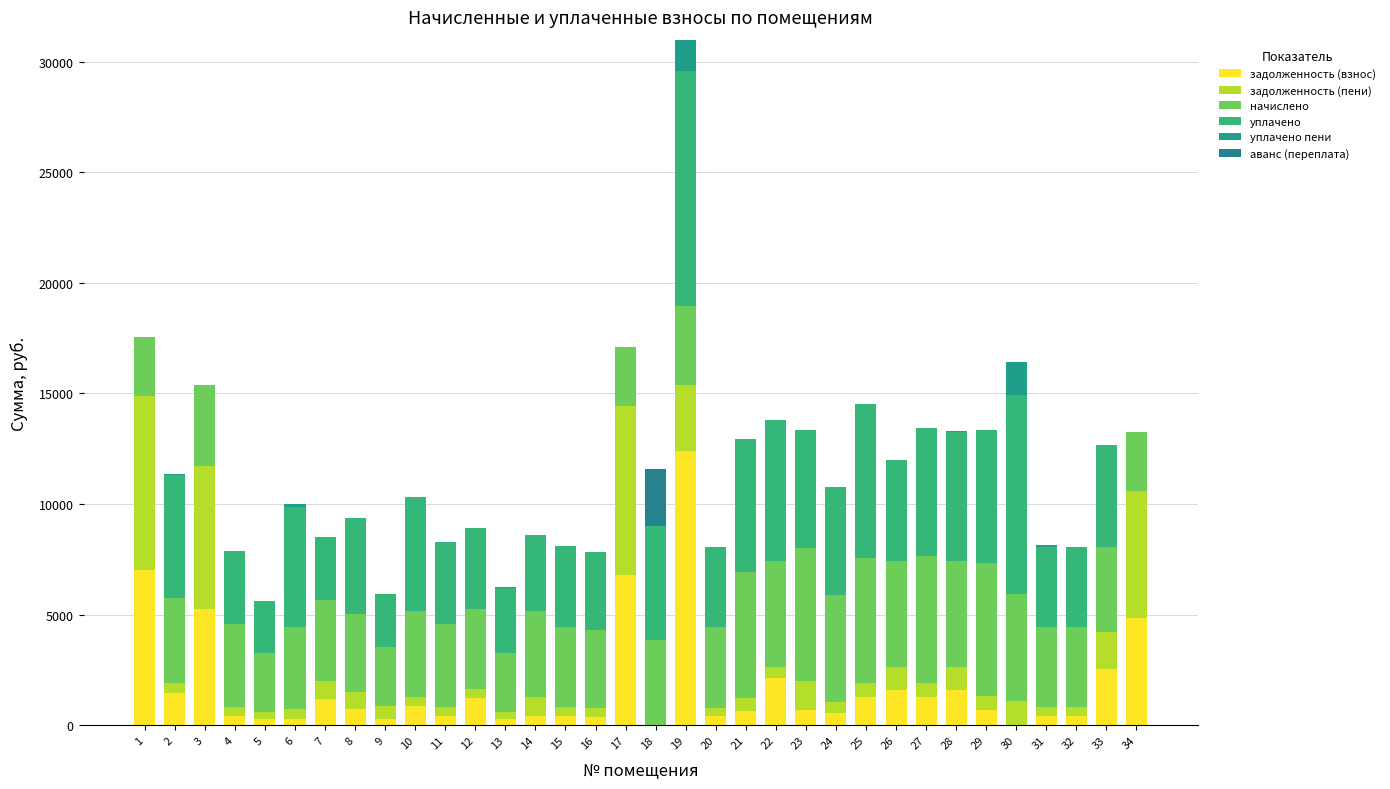

Count the number of data series in this chart.

6